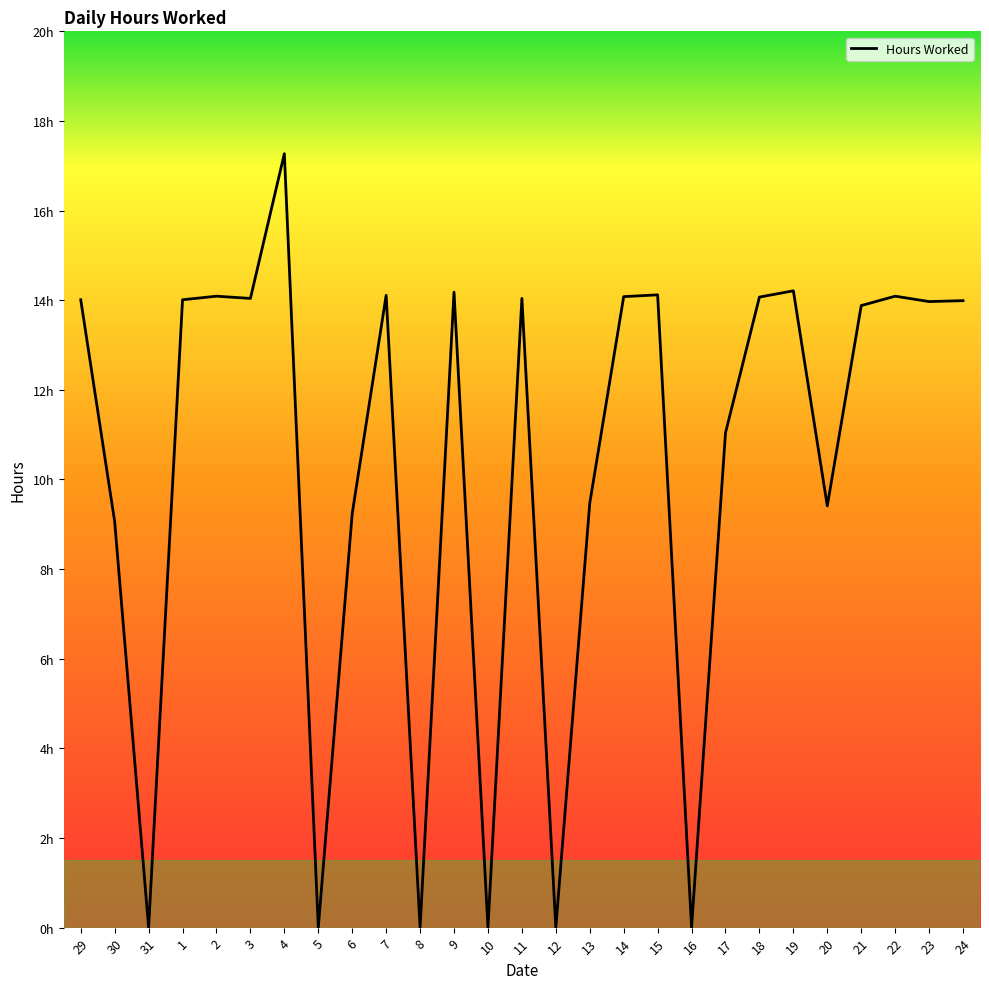

Rank the categories by value from highest to lowest.

4, 19, 9, 15, 7, 2, 22, 14, 18, 3, 11, 29, 1, 24, 23, 21, 17, 13, 20, 6, 30, 31, 5, 8, 10, 12, 16